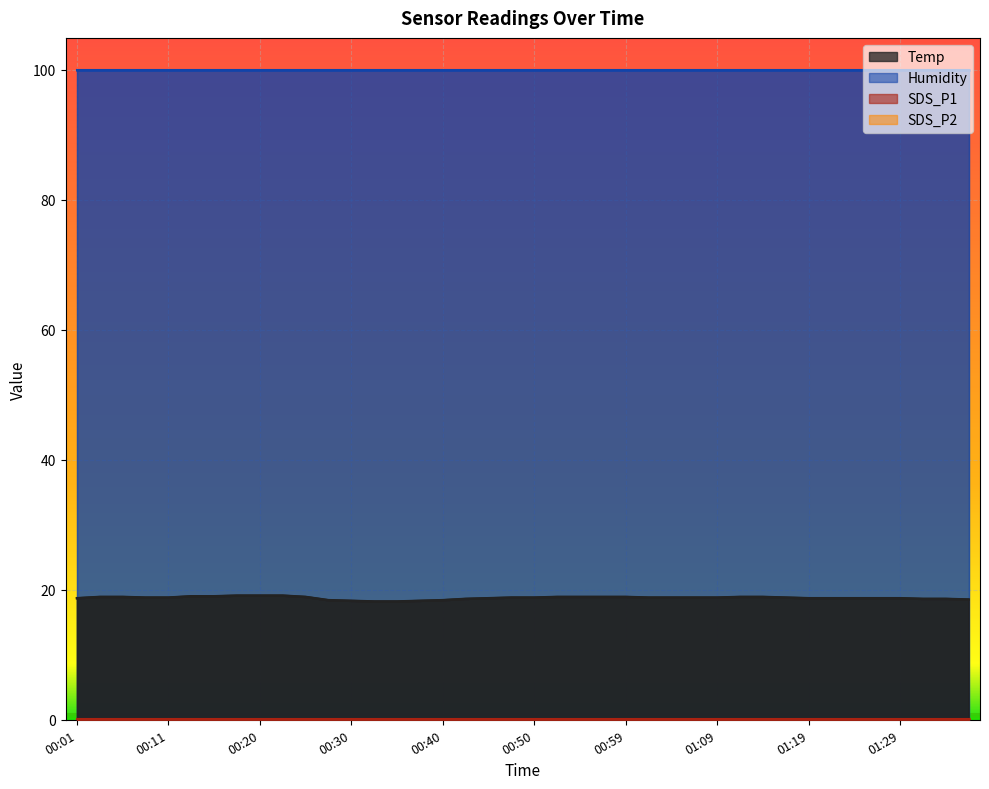

The SDS_P1 series shows 0.0 at 00:42. True or false?

False